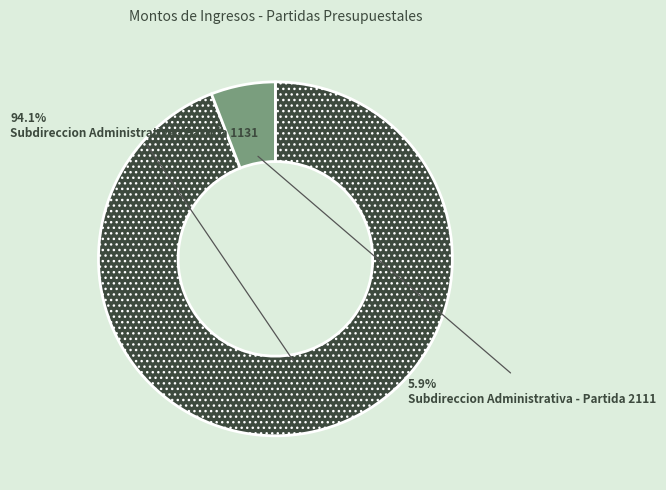

Rank the categories by value from lowest to highest.

Subdireccion Administrativa - Partida 2111, Subdireccion Administrativa - Partida 1131